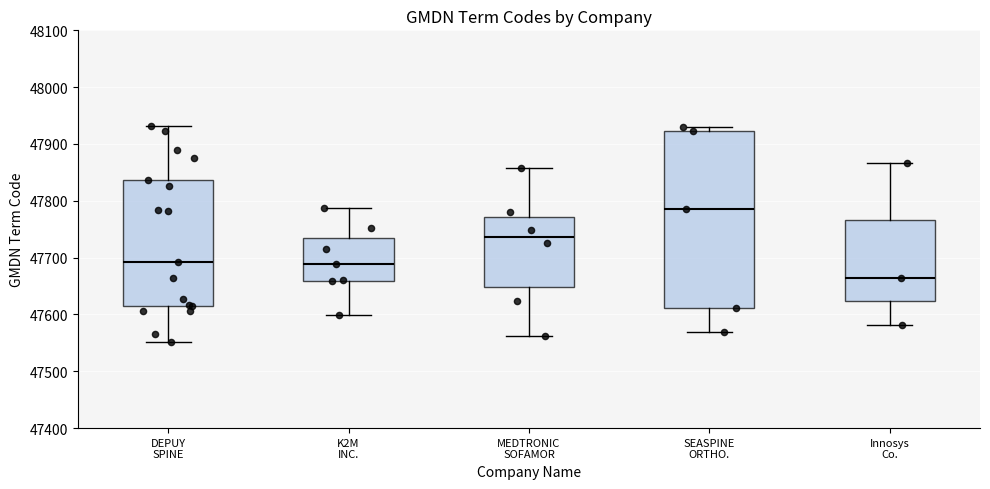

Where is the upper edge of the box for K2M INC. on the y-axis? The values are not printed on the chart, so give them approximately, as read against the axis.

47730